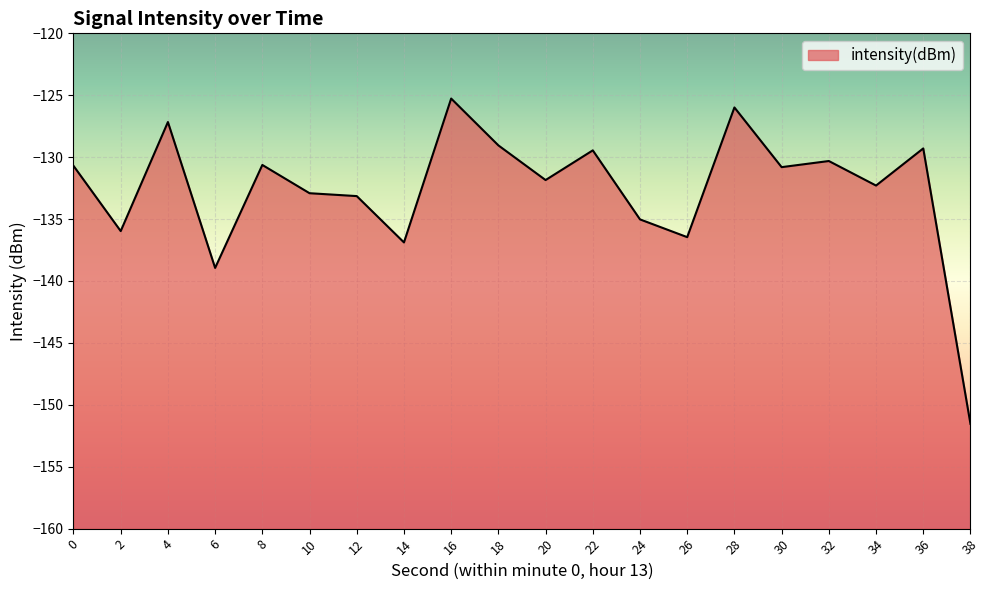

Reading left to right, transcribe all the data shown in this chart.

-130.7	-136.0	-127.2	-138.9	-130.6	-132.9	-133.1	-136.9	-125.3	-129.0	-131.8	-129.5	-135.0	-136.5	-126.0	-130.8	-130.3	-132.3	-129.3	-151.5